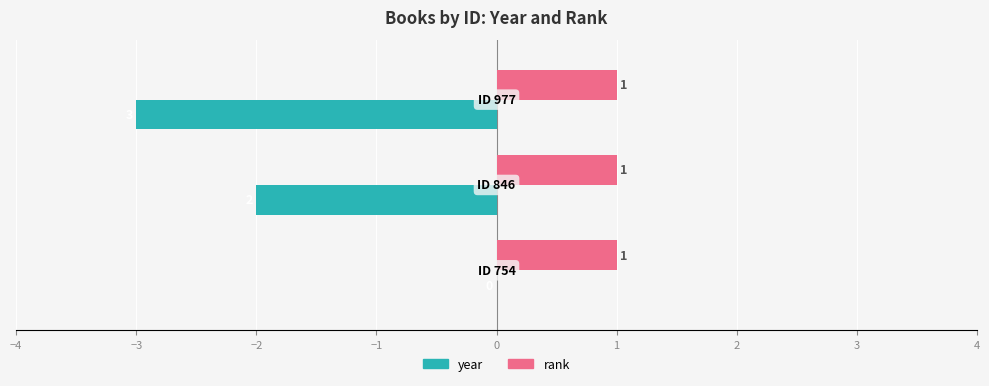

How many year values are between -3 and 0?

3